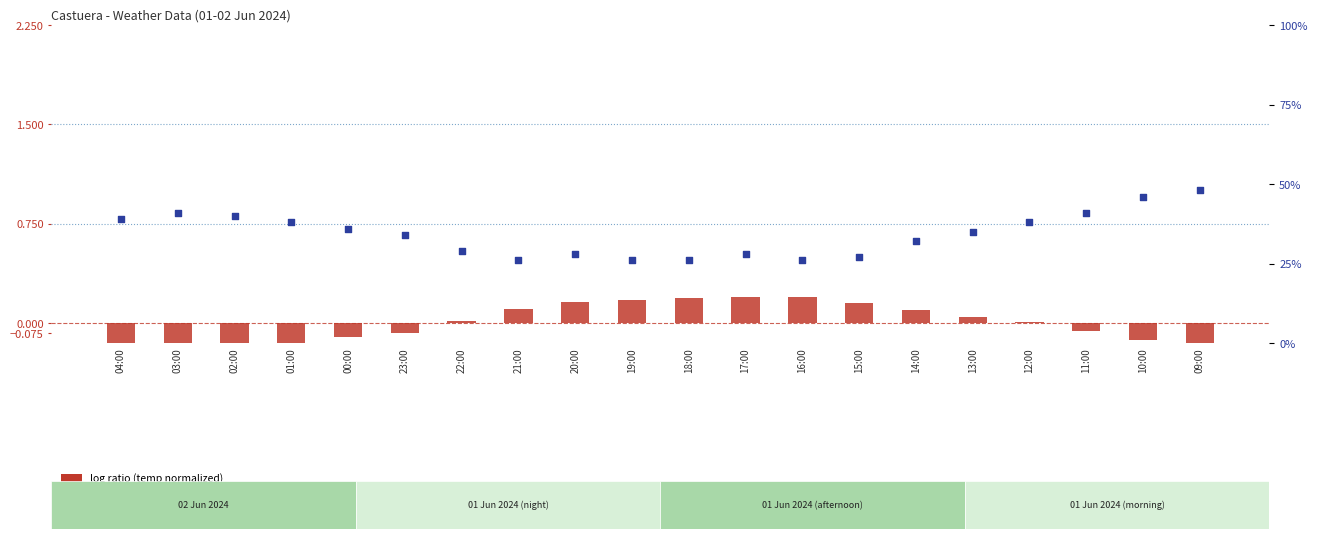

At how many categories does at least one series exceed 0?

20